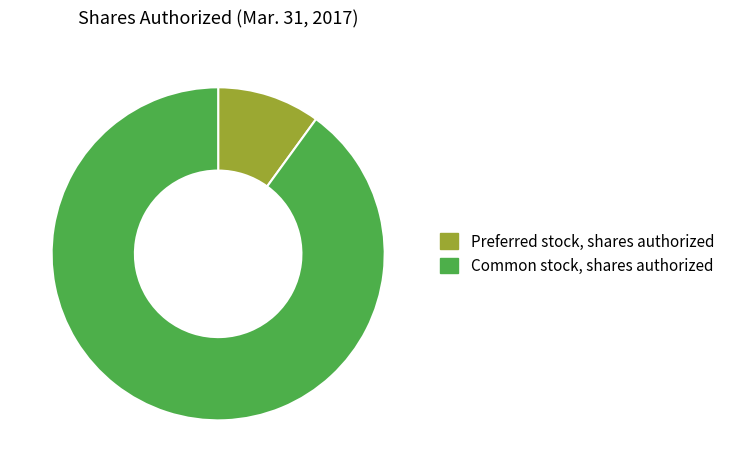

Combined, do Preferred stock, shares authorized and Common stock, shares authorized account for over 50%?

Yes